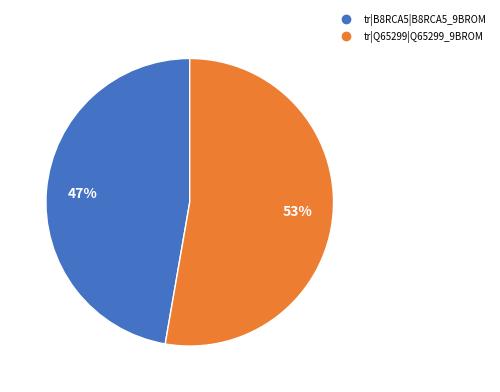

Which category has the smallest portion of the pie?

tr|B8RCA5|B8RCA5_9BROM